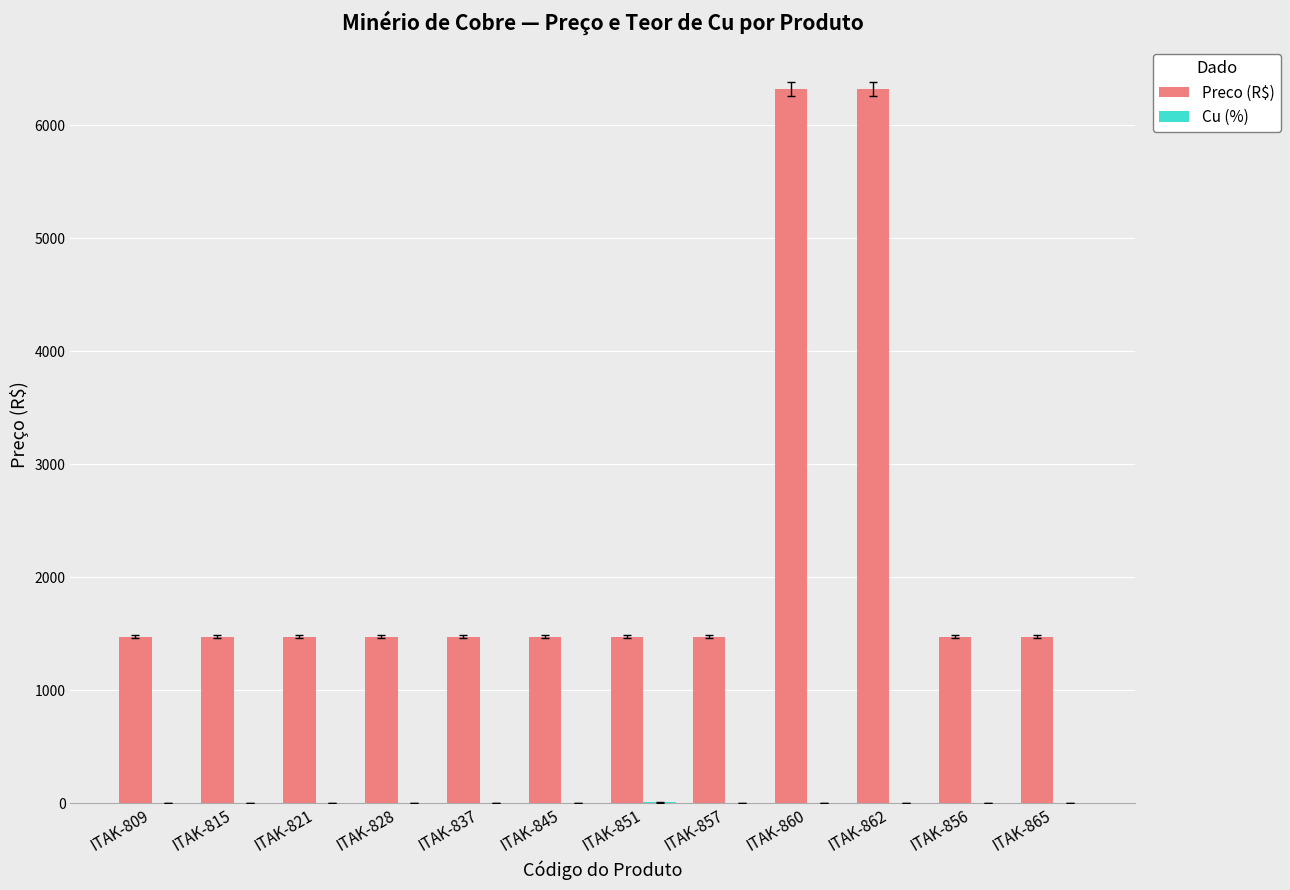

Which series changed the most between ITAK-860 and ITAK-865?

Preco (R$)